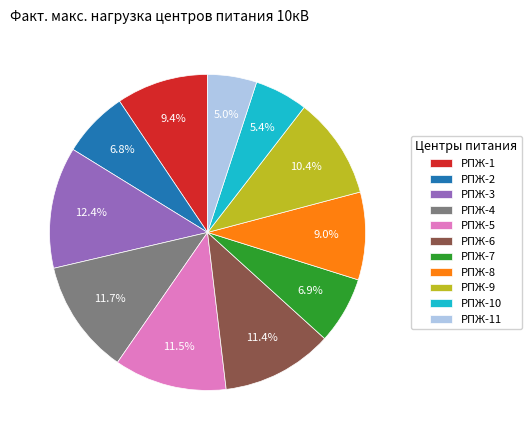

How many segments does this pie chart have?

11